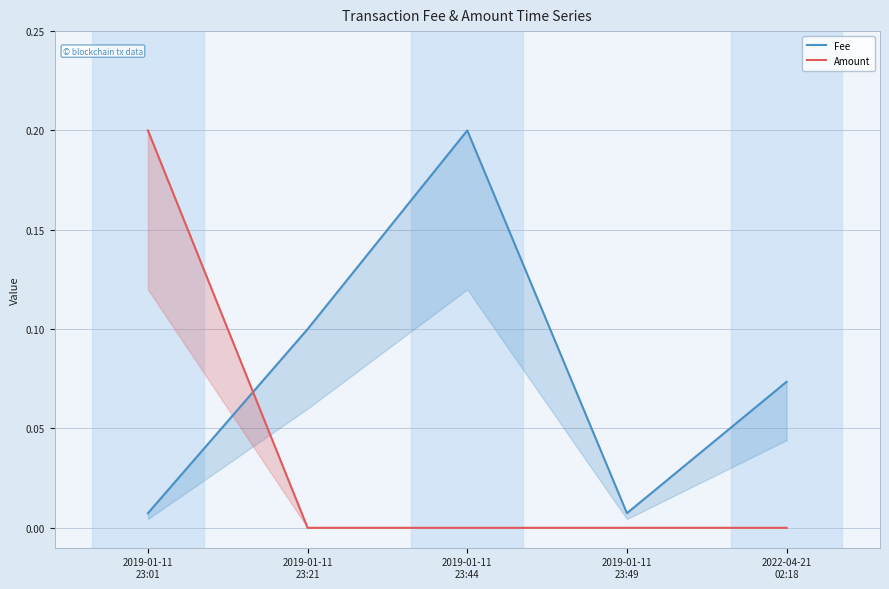

Rank the series by their average value, from lowest to highest.

Amount, Fee